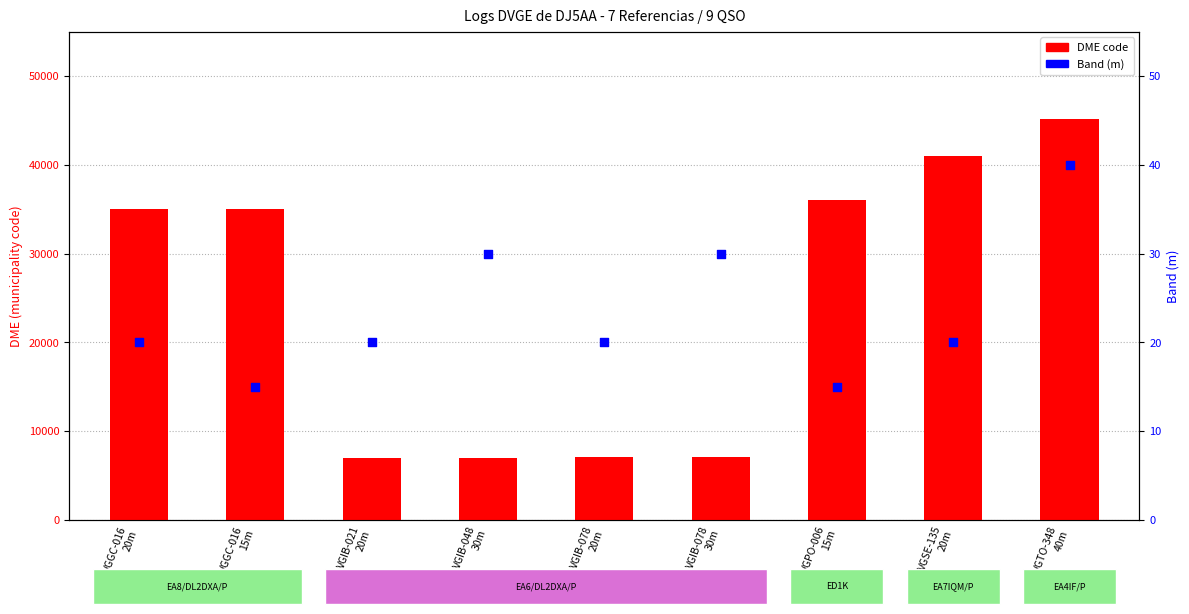

Which series has the largest total across all categories?

DME code